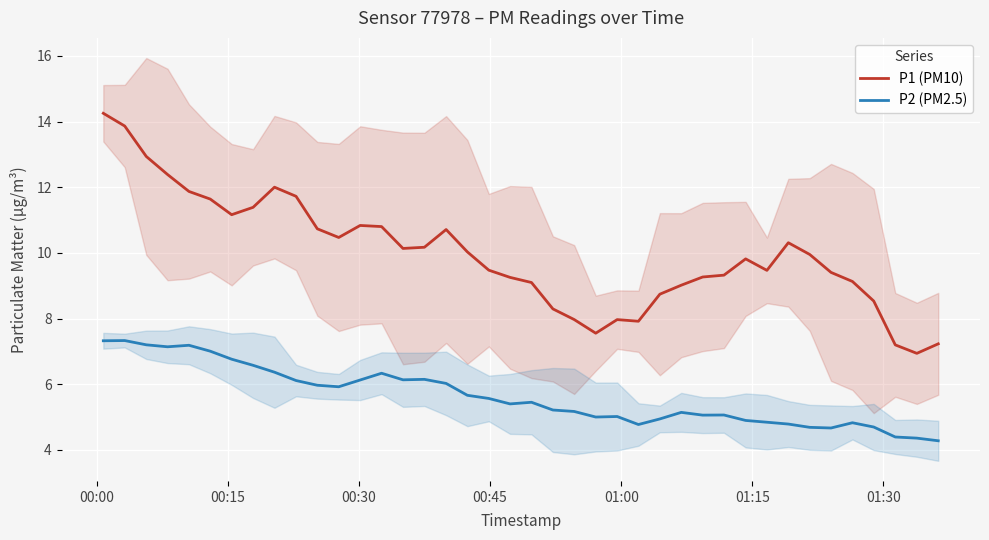

How many lines are shown in the chart?

2